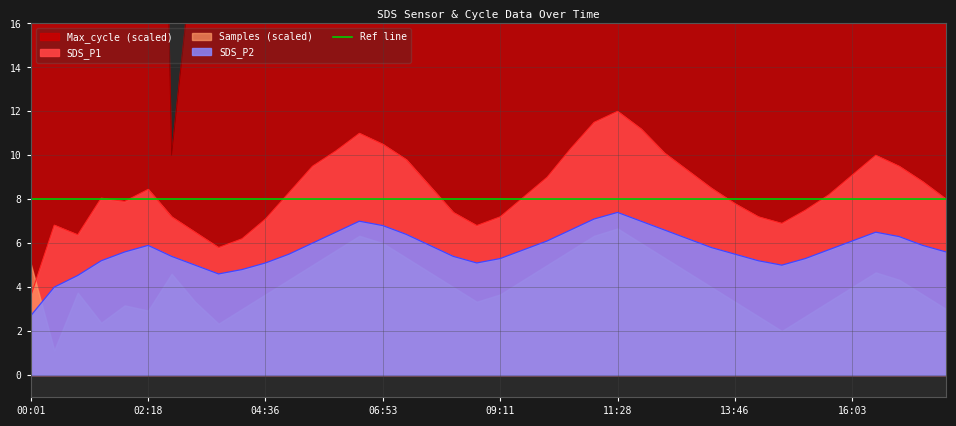

Is the value of SDS_P1 at 11:56 greater than the value of Max_cycle at 10:33?

No